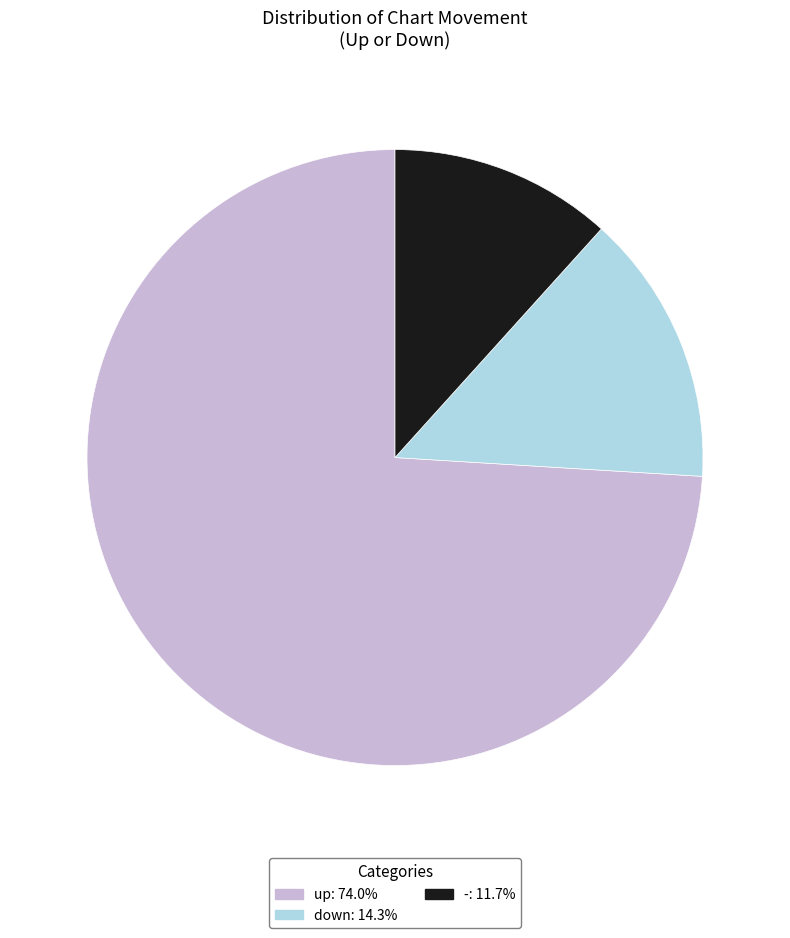

What is the majority slice?

up